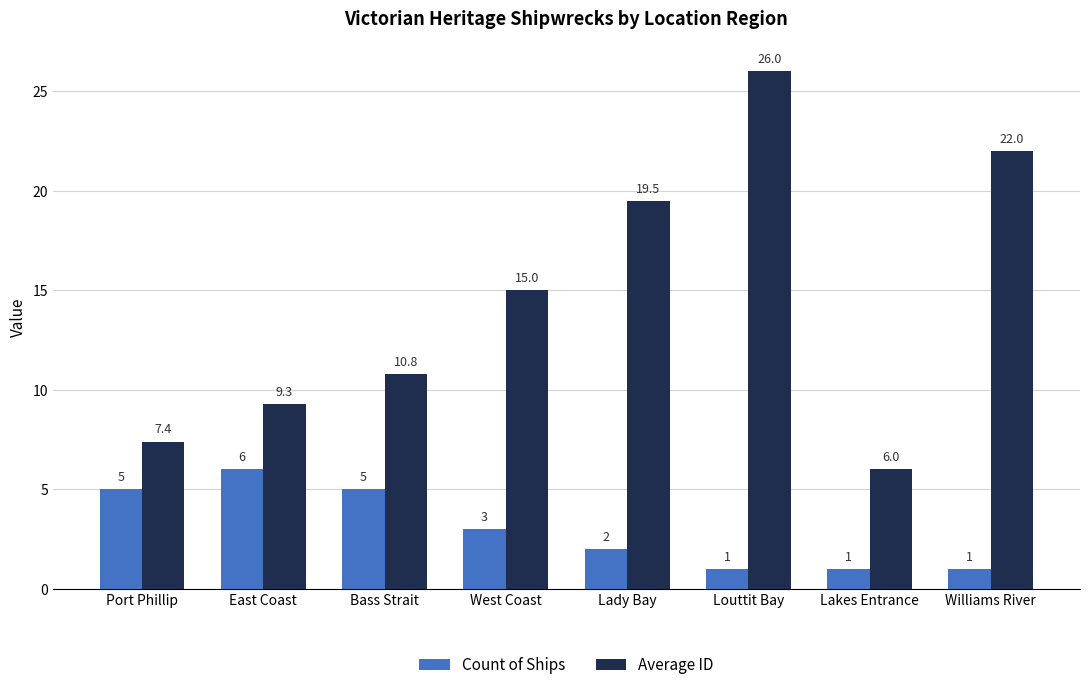

Is the value of Average ID at Bass Strait greater than the value of Count of Ships at Port Phillip?

Yes